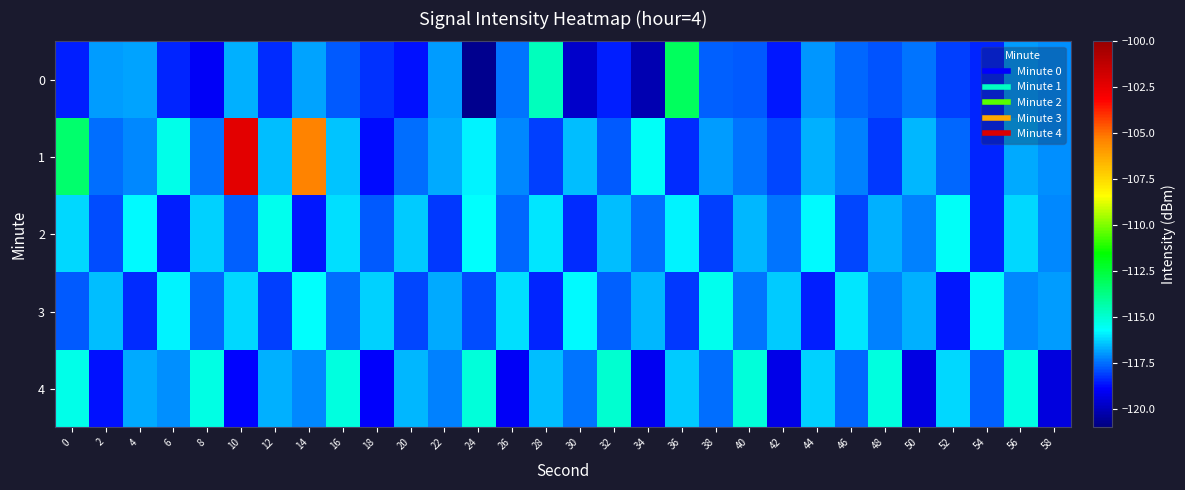

At which category is the sum across all series the highest?

10